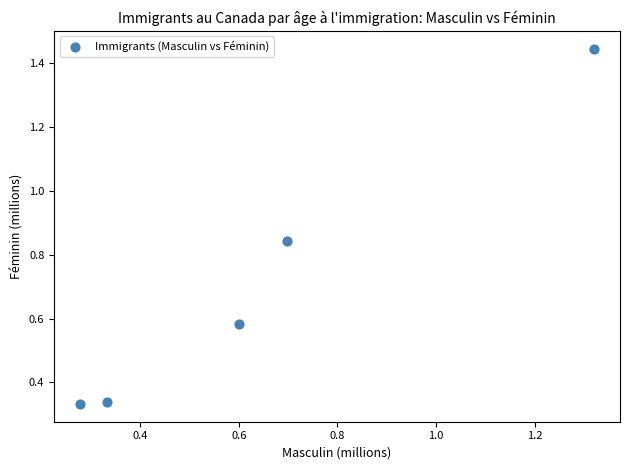

What is the range of Y values (max minus min)?

1.1